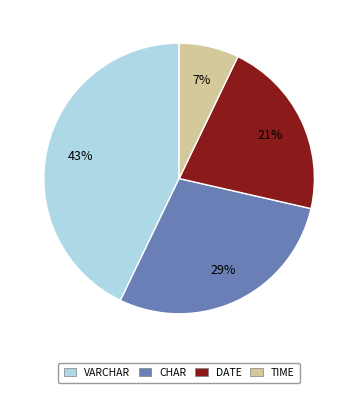

Is the sum of CHAR and TIME greater than half?

No